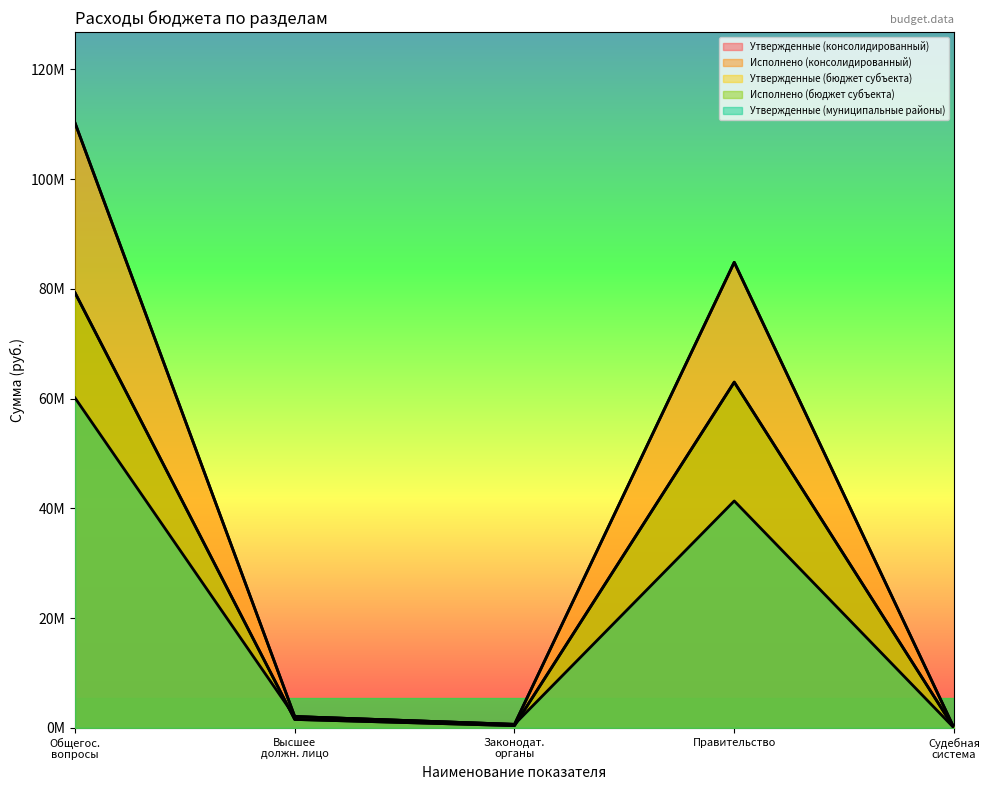

Which series has the largest total across all categories?

Утвержденные (консолидированный)